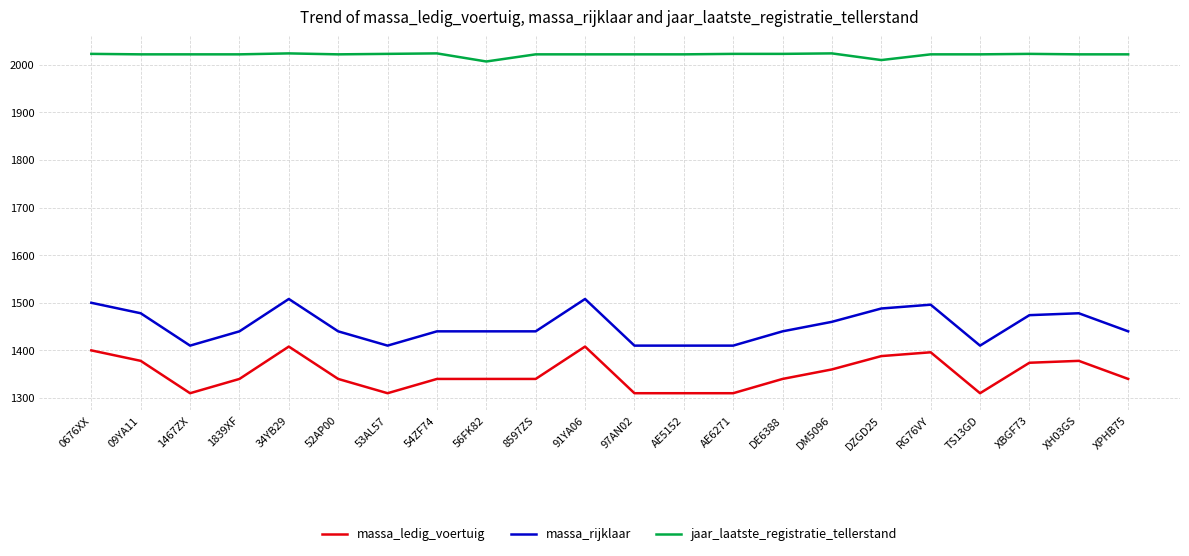

What is the average value of the massa_ledig_voertuig series?

1351